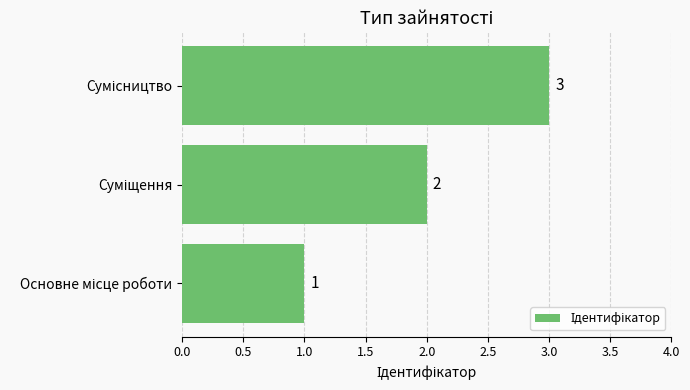

What is the maximum value shown in the chart?

3